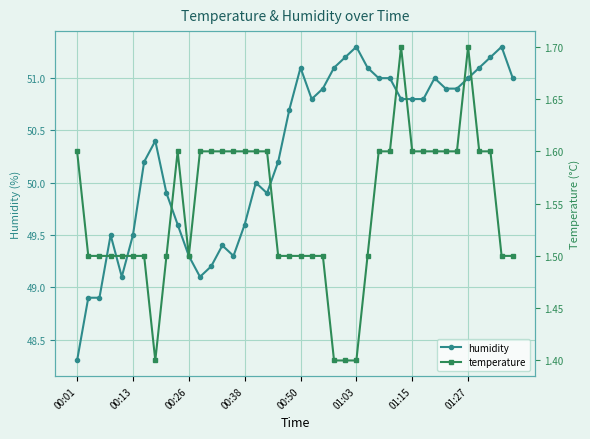

Is it true that humidity equals 75.5 at 18?

False